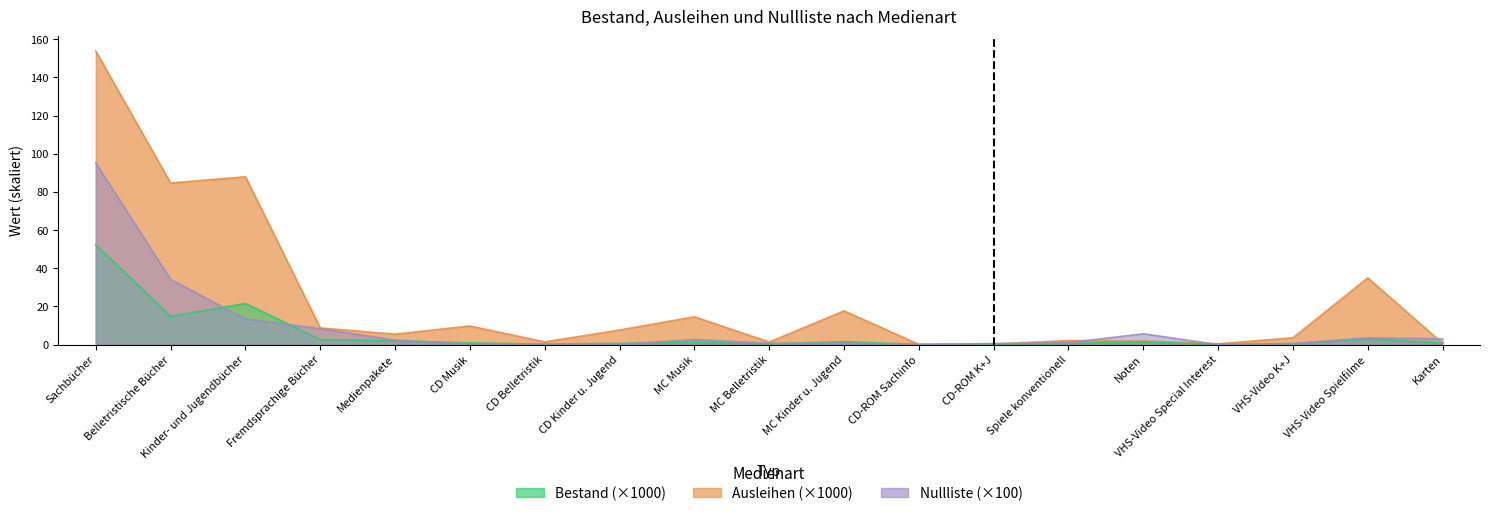

At how many categories does at least one series exceed 1?

16